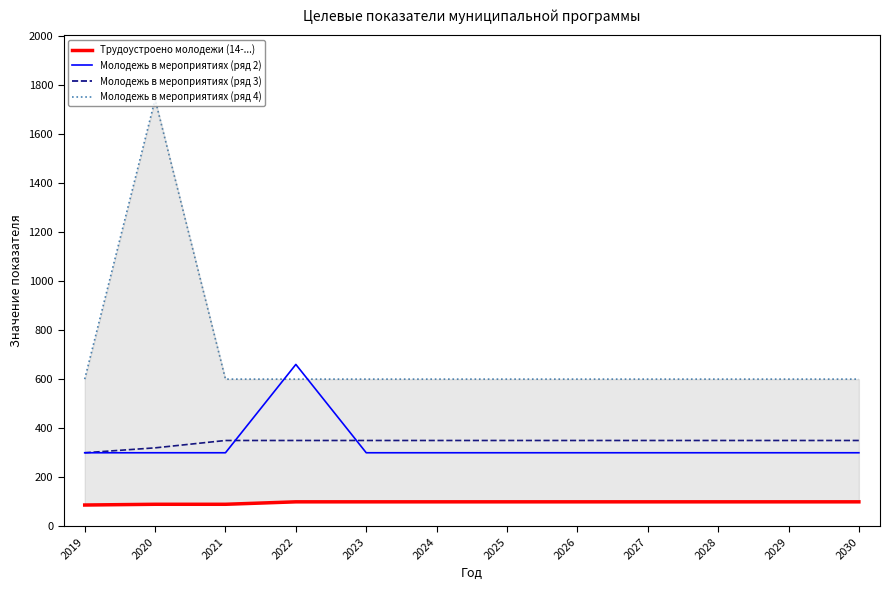

True or false: Трудоустроено молодежи (14-...) has more than 1 points higher than both neighbors.

False